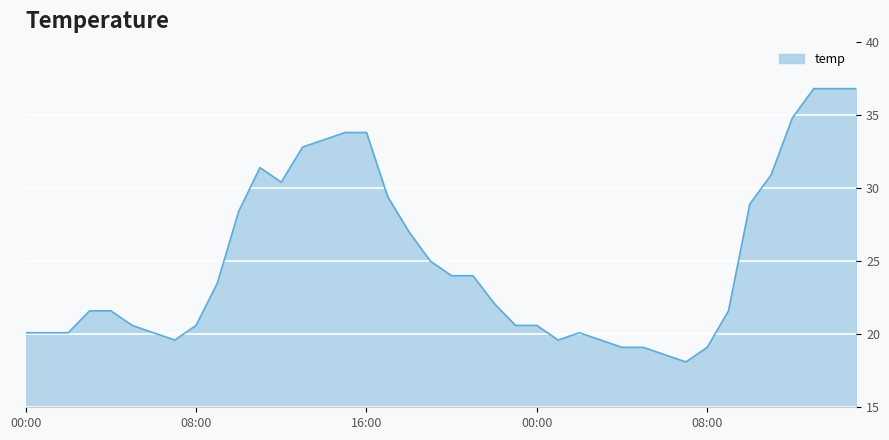

What is the difference between the maximum and minimum values?

18.7